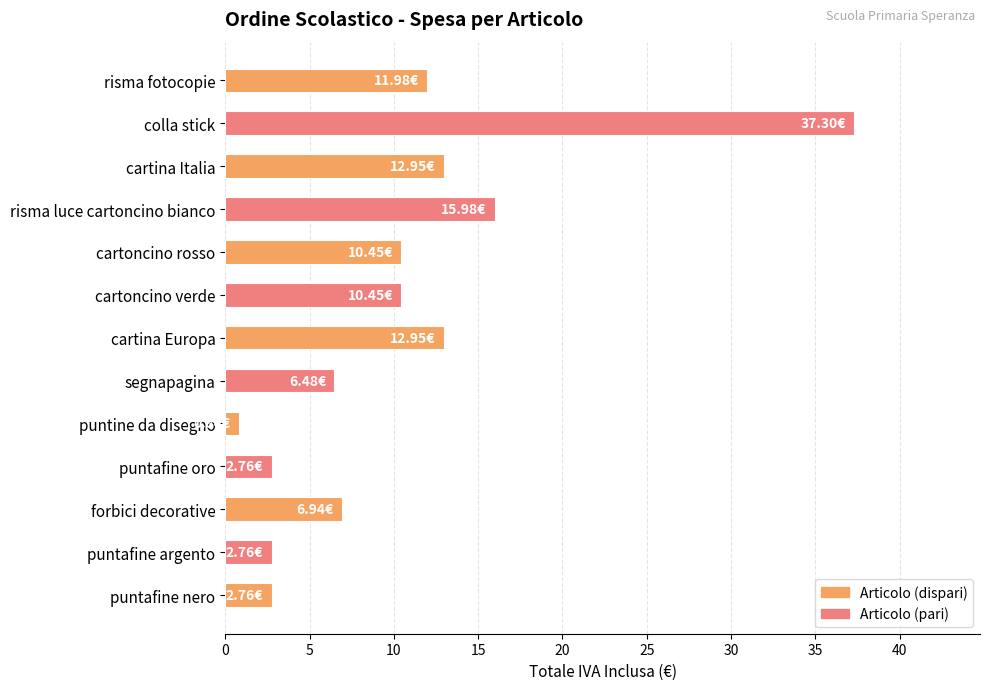

What is the label of the 10th bar from the top?

puntafine oro